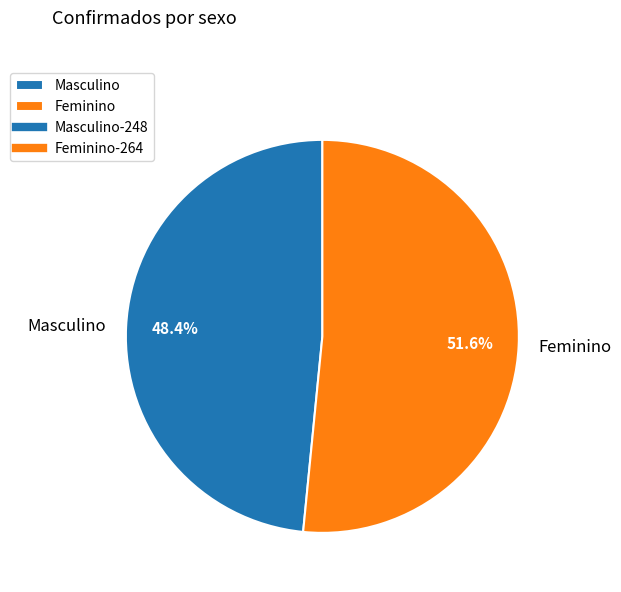

Approximately how many times larger is the value at Masculino compared to Feminino?

0.9